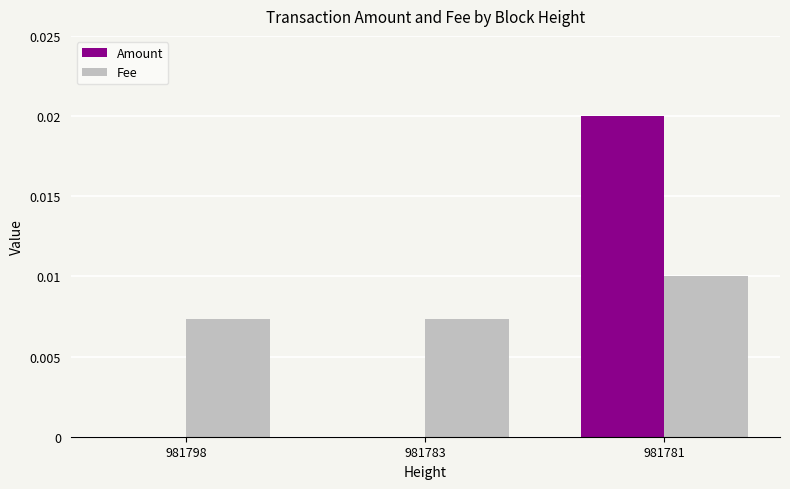

The Amount series shows 0.0 at 981783. True or false?

True